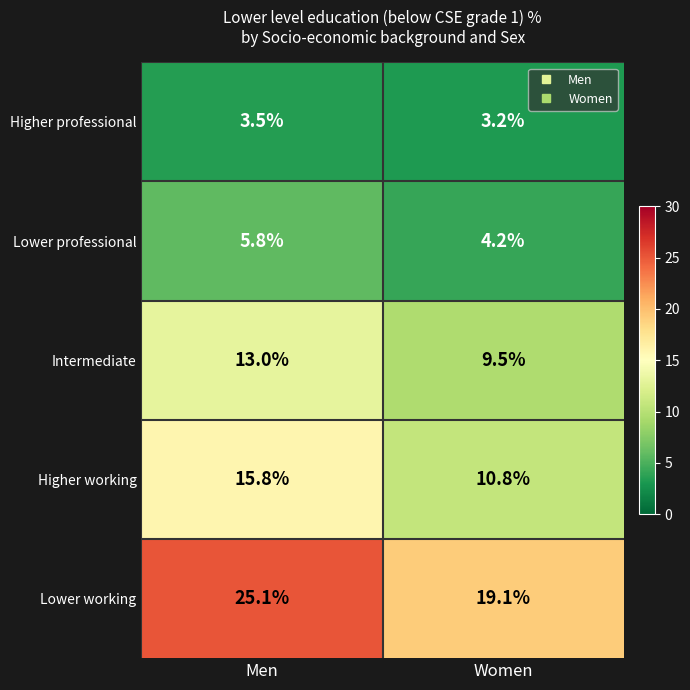

True or false: Higher professional has a value of 1.0 at Women.

False